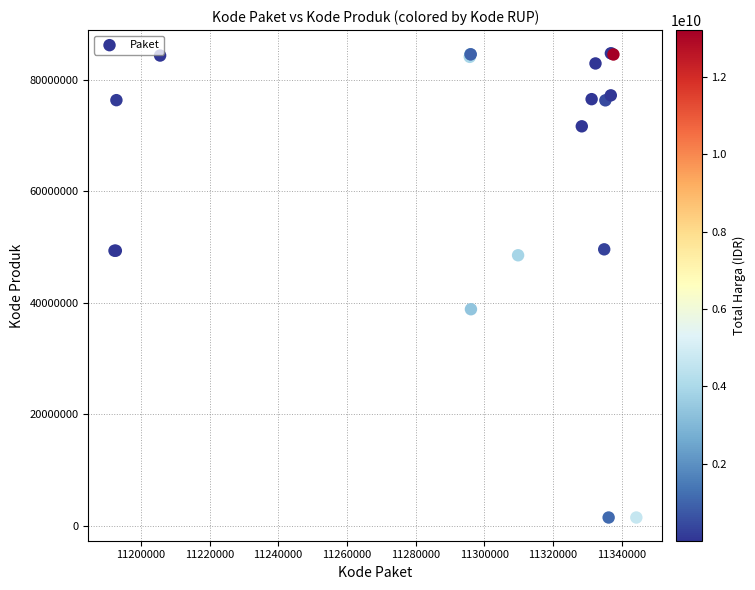

What Y value in the scatter plot is closest to 43108744?

38839757